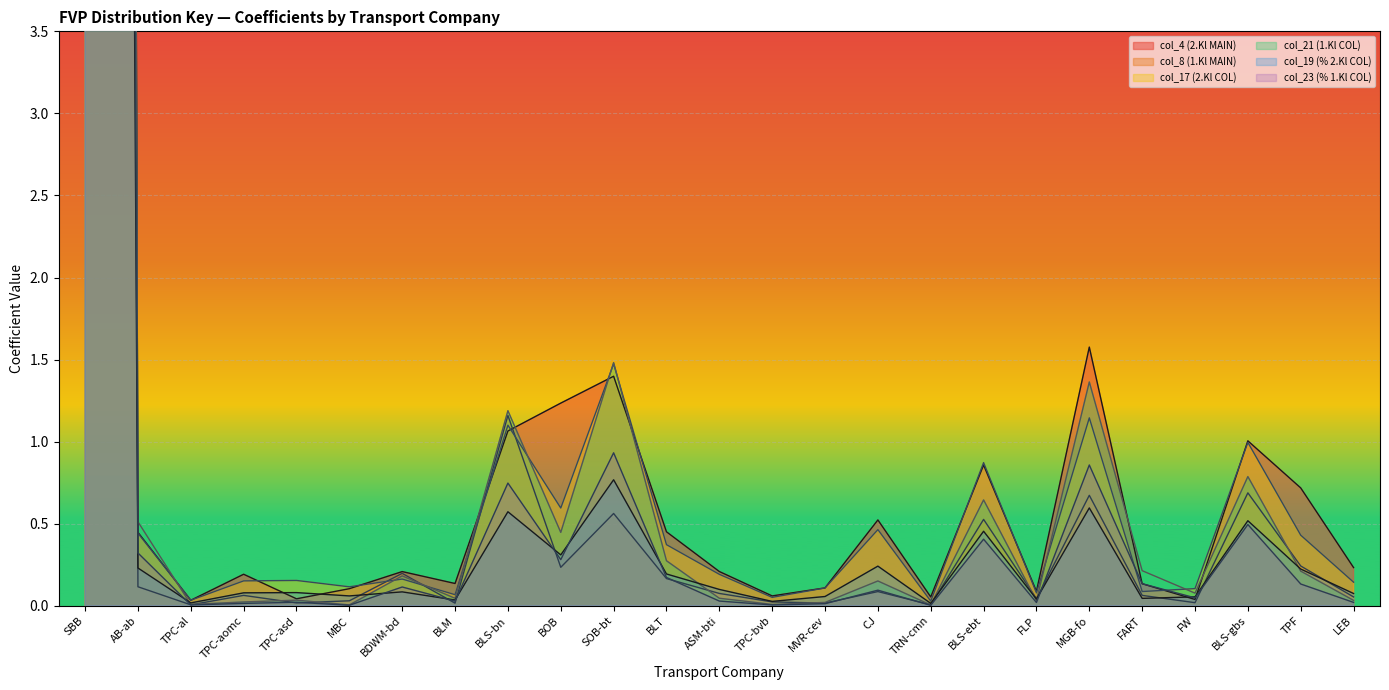

What is the difference between the col_23 (% 1.Kl COL) values at BLS-gbs and MBC?

0.5